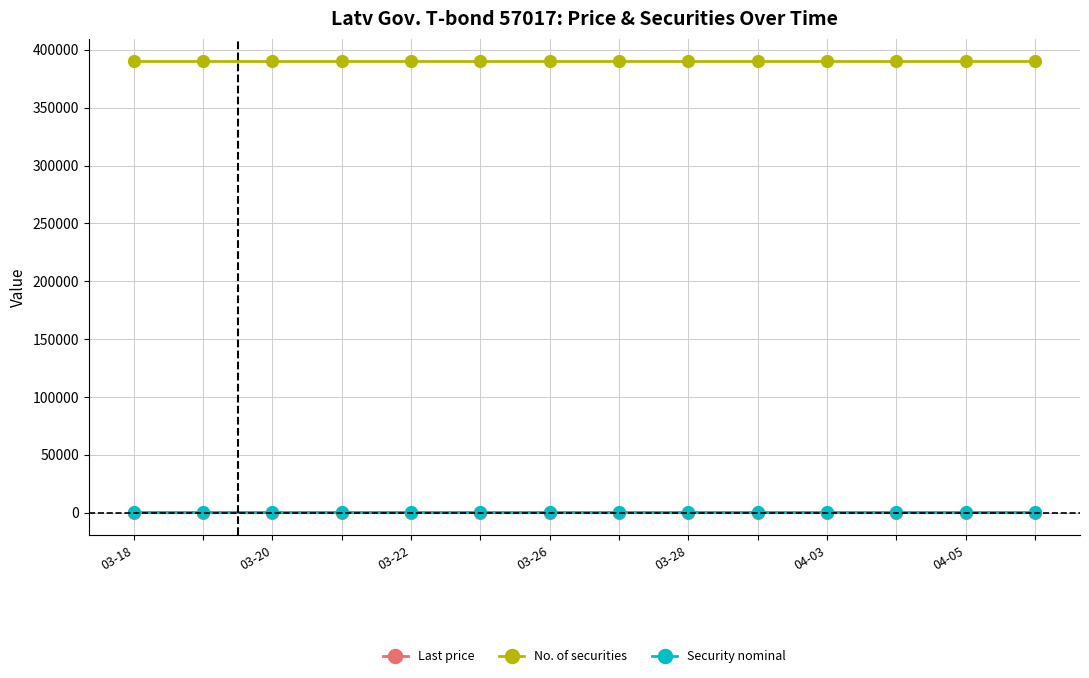

What is the minimum value for No. of securities?

390001.0